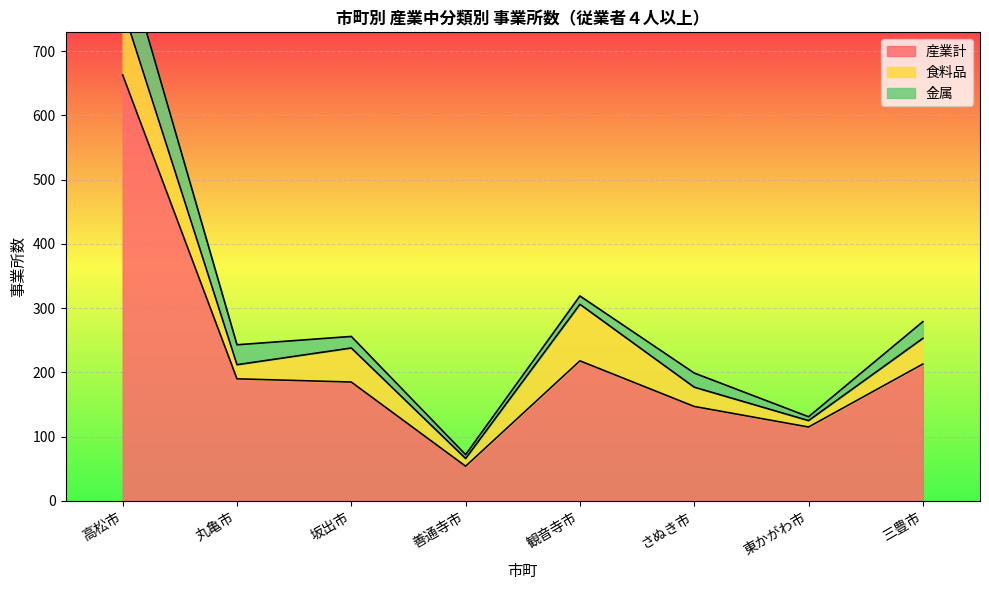

What is the sum of all 産業計 values?

1785